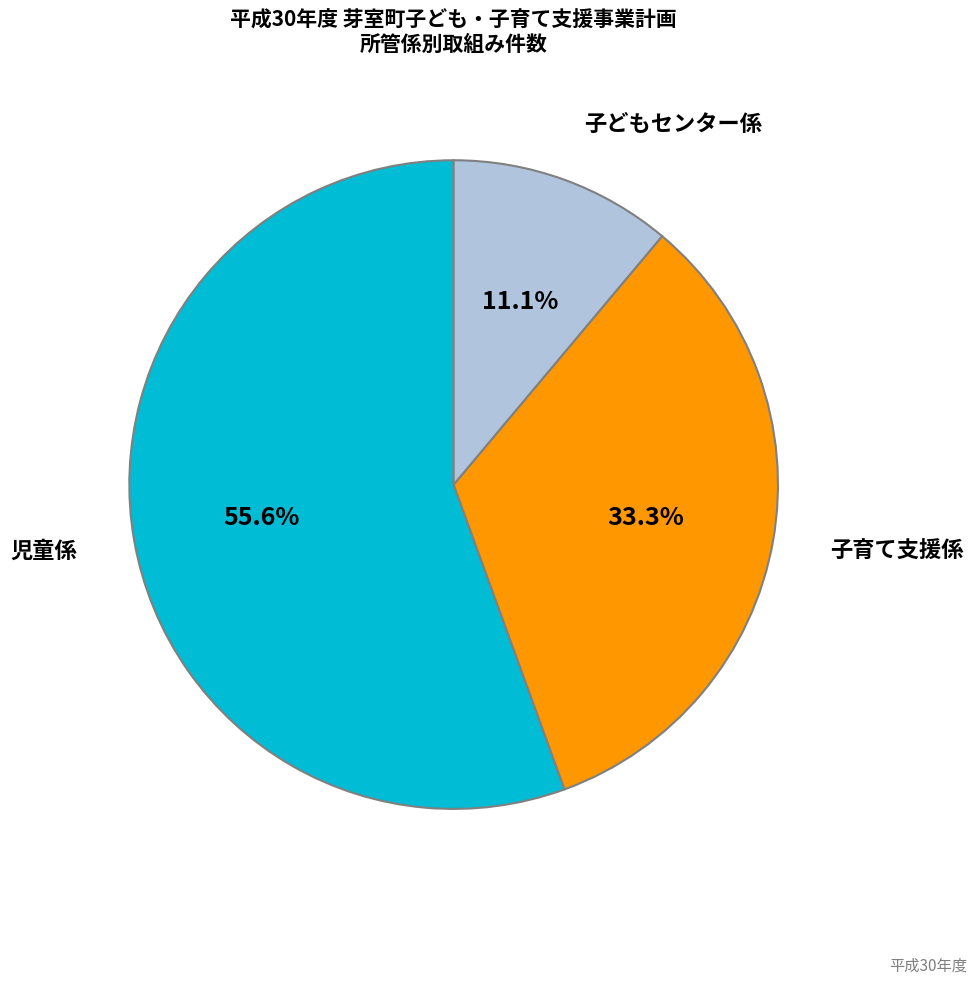

Count the number of slices in the pie.

3